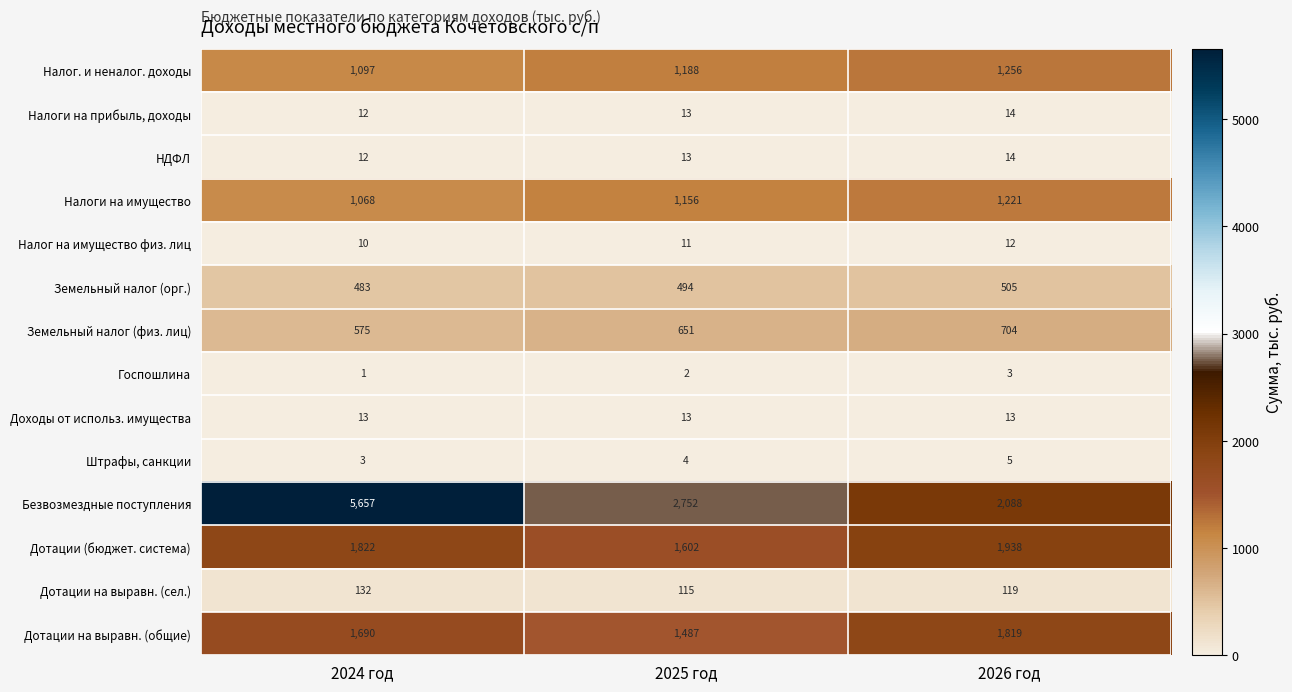

At which category is the sum across all series the highest?

2024 год